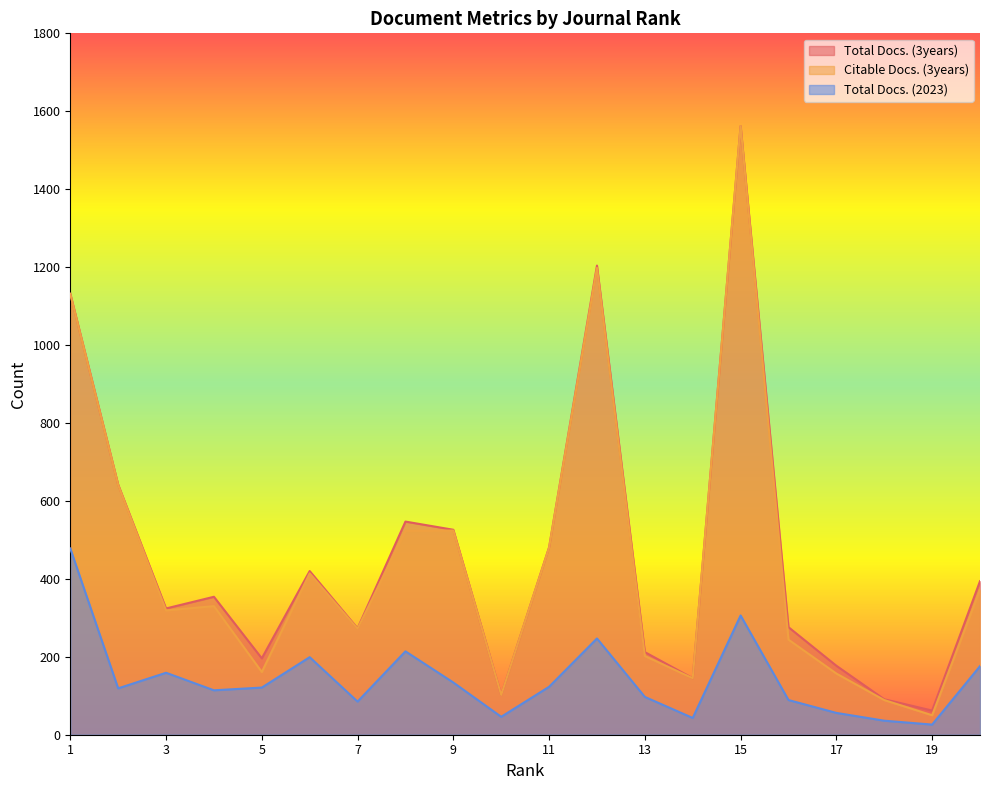

Rank the series by their maximum value, from lowest to highest.

Total Docs. (2023), Total Docs. (3years), Citable Docs. (3years)